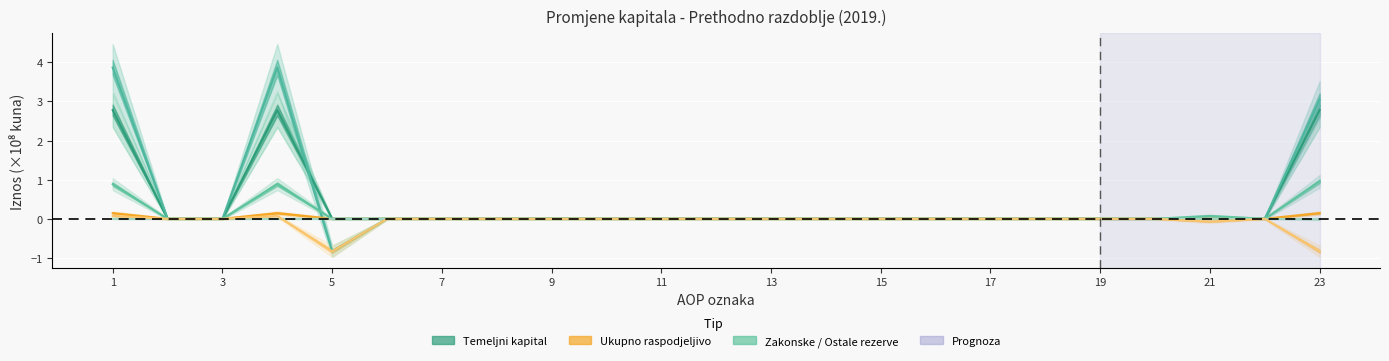

How many interior local peaks does the Temeljni kapital series have?

1